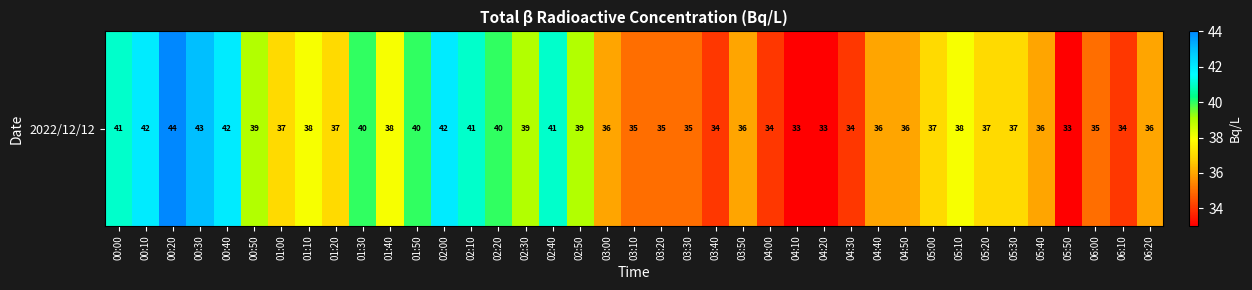

True or false: the data shows 34 at 06:10.

True